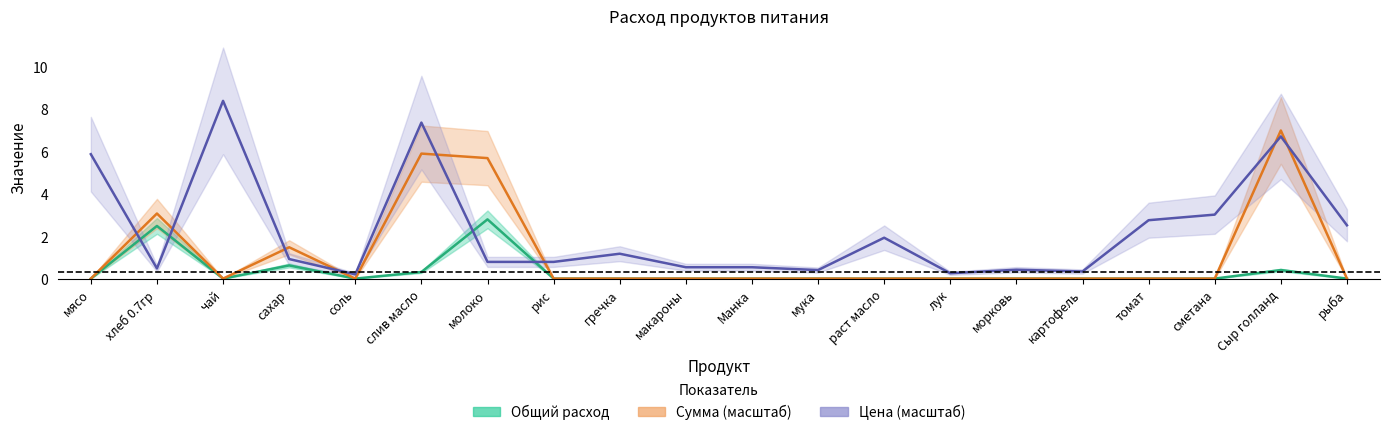

What is the difference between the second highest and second lowest values in the Общий расход series?

2.5